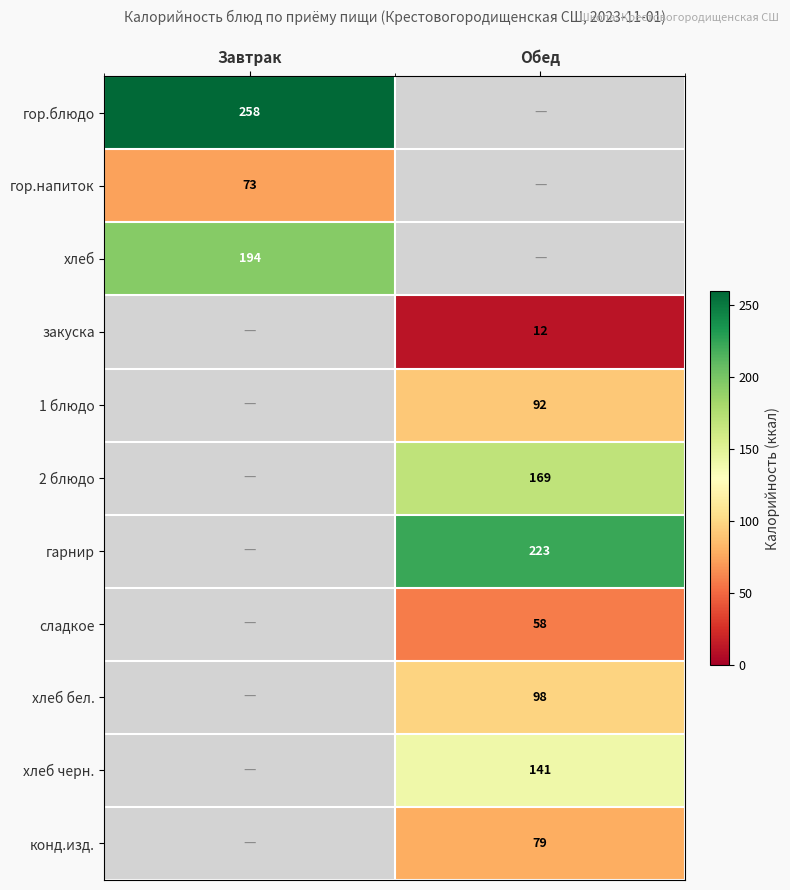

Between Завтрак and Обед, which is larger?

Обед